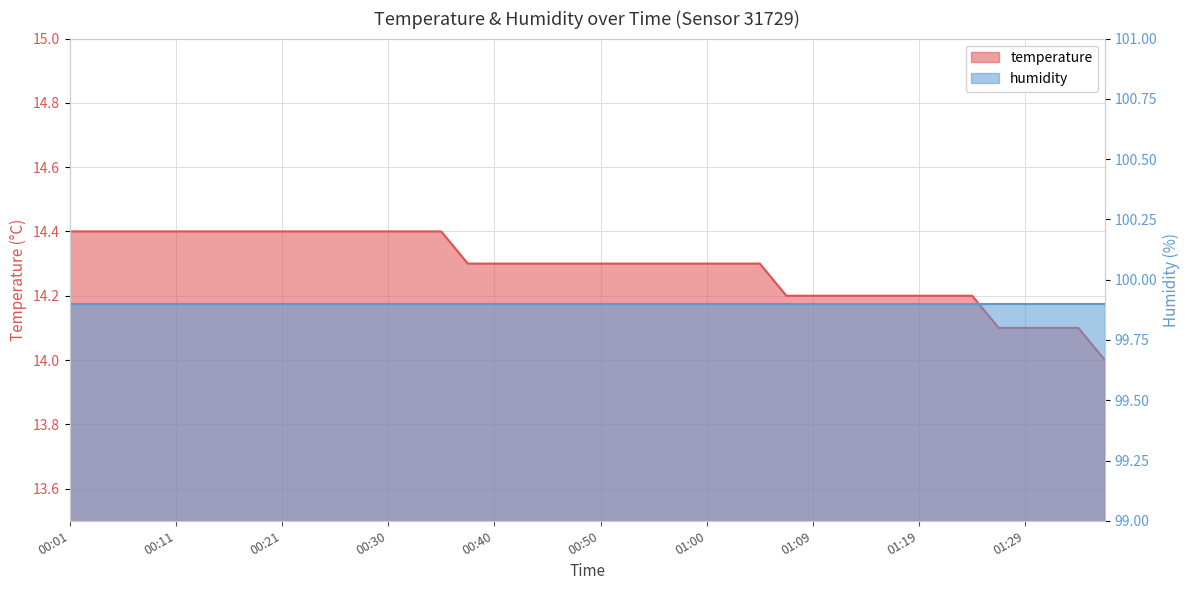

True or false: the data shows 3.1 at 00:52.

False